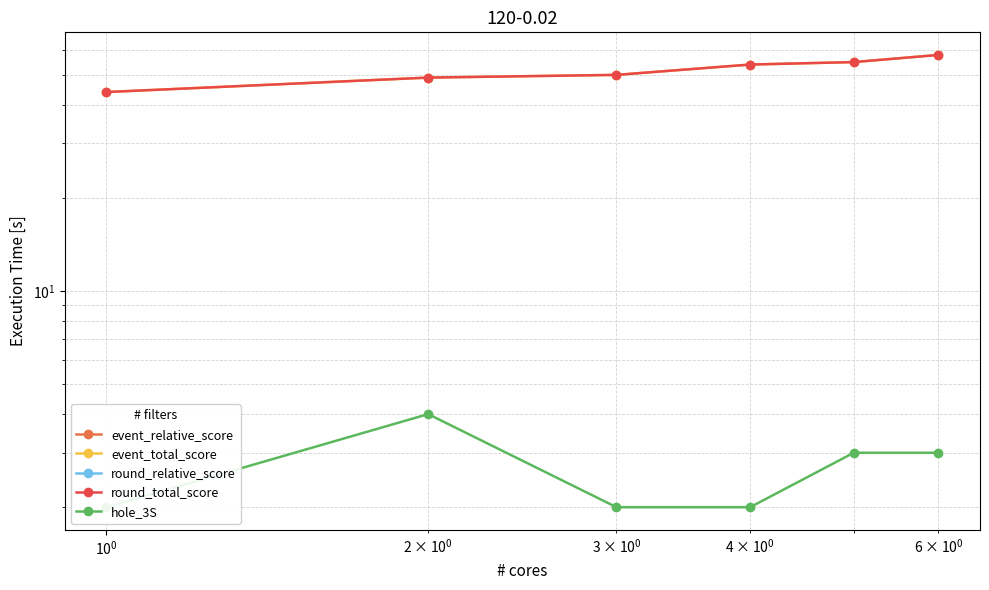

The round_total_score series shows 31 at $\mathdefault{10^{-1}}$. True or false?

False